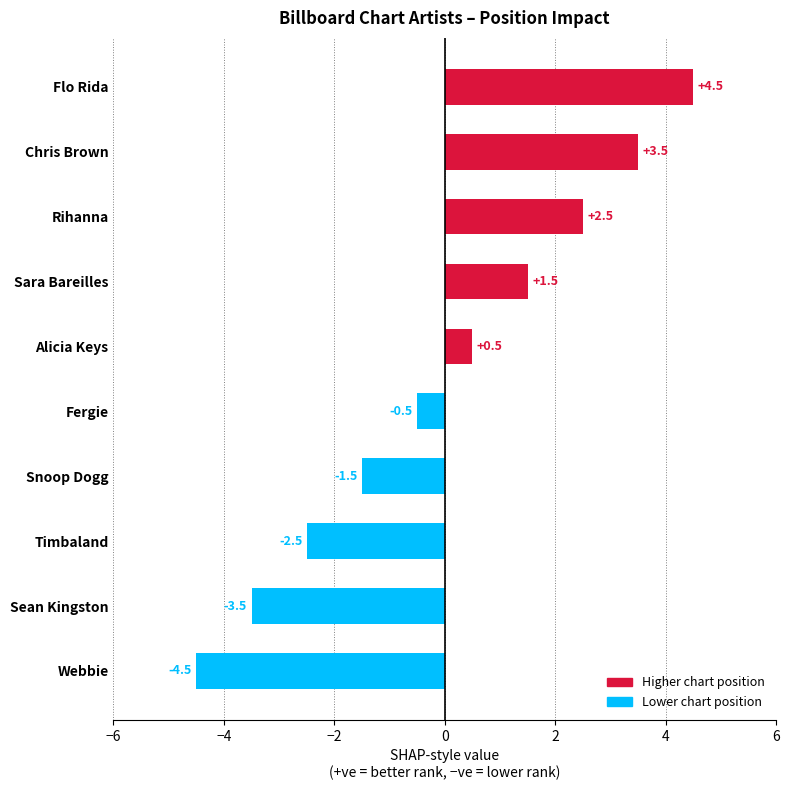

What is the change in value from Chris Brown to Alicia Keys?

-3.0